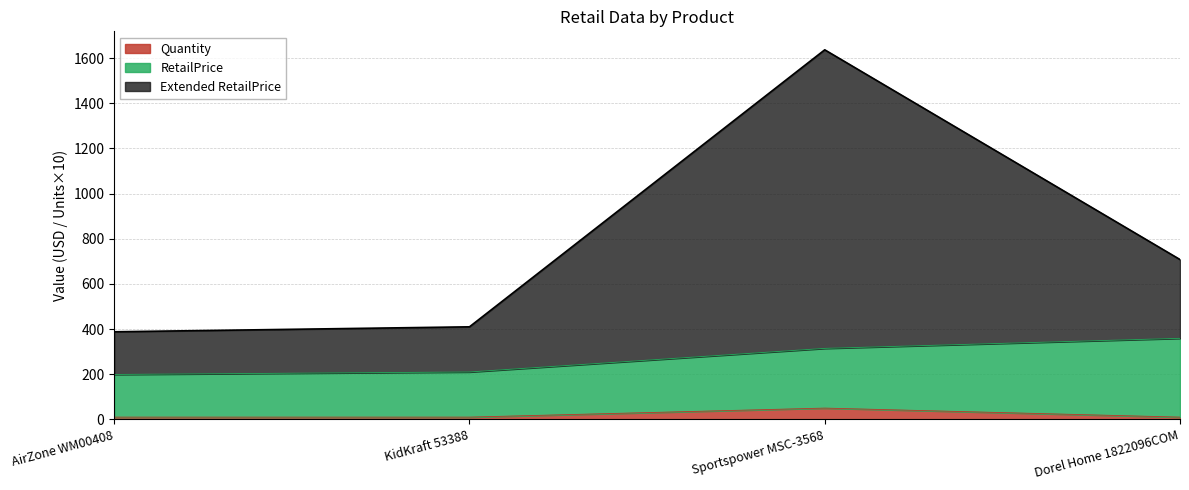

Is the value of Quantity at Dorel Home 1822096COM greater than the value of Extended RetailPrice at AirZone WM00408?

No